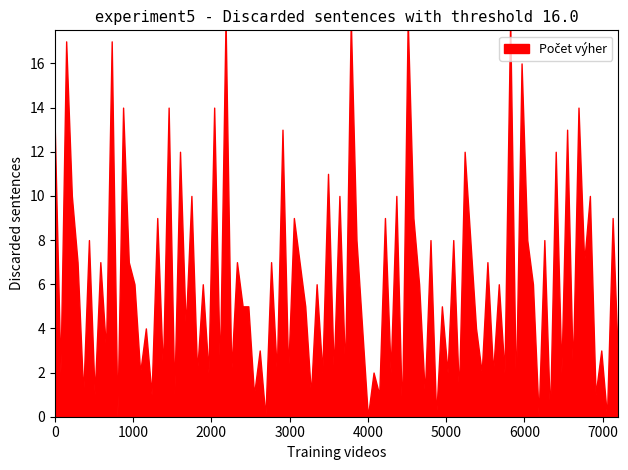

Where is the first local minimum?

2